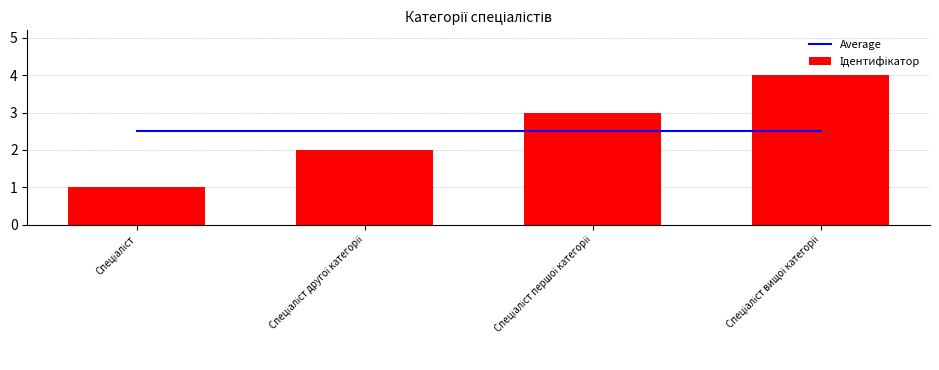

What is the spread (max minus min) of values at Спеціаліст першої категорії?

0.5